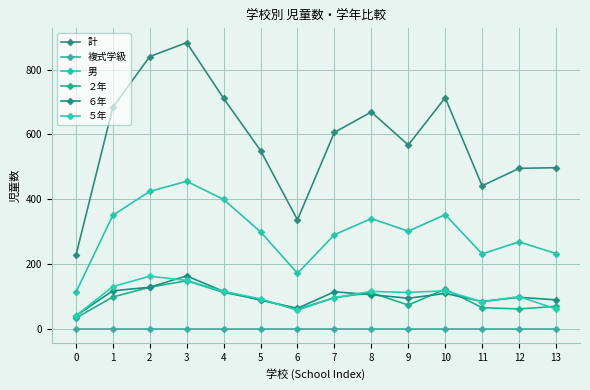

Is the value of 計 at 0 greater than the value of ５年 at 6?

Yes